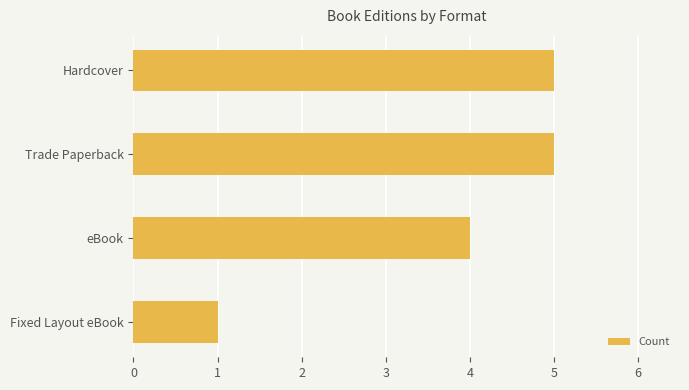

What is the sum of all values?

15